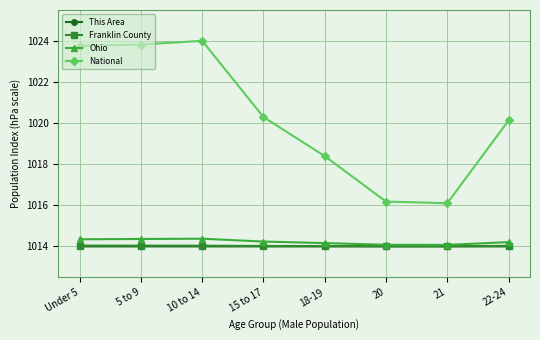

The value of This Area at 21 is 1014.0. True or false?

True